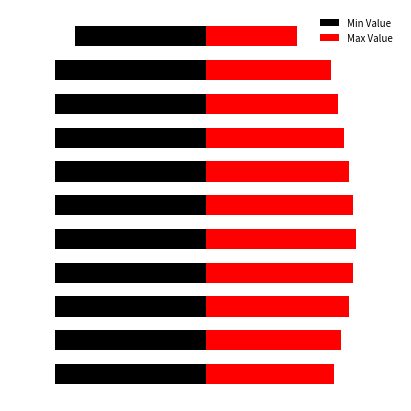

The Max Value series shows 3.0 at 10. True or false?

True